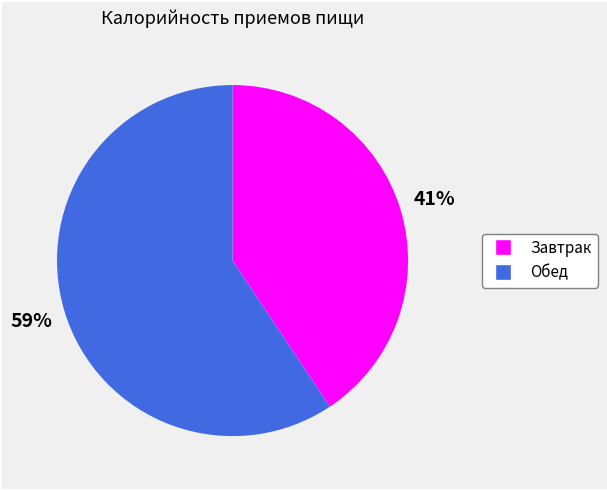

Rank the categories by value from highest to lowest.

Обед, Завтрак